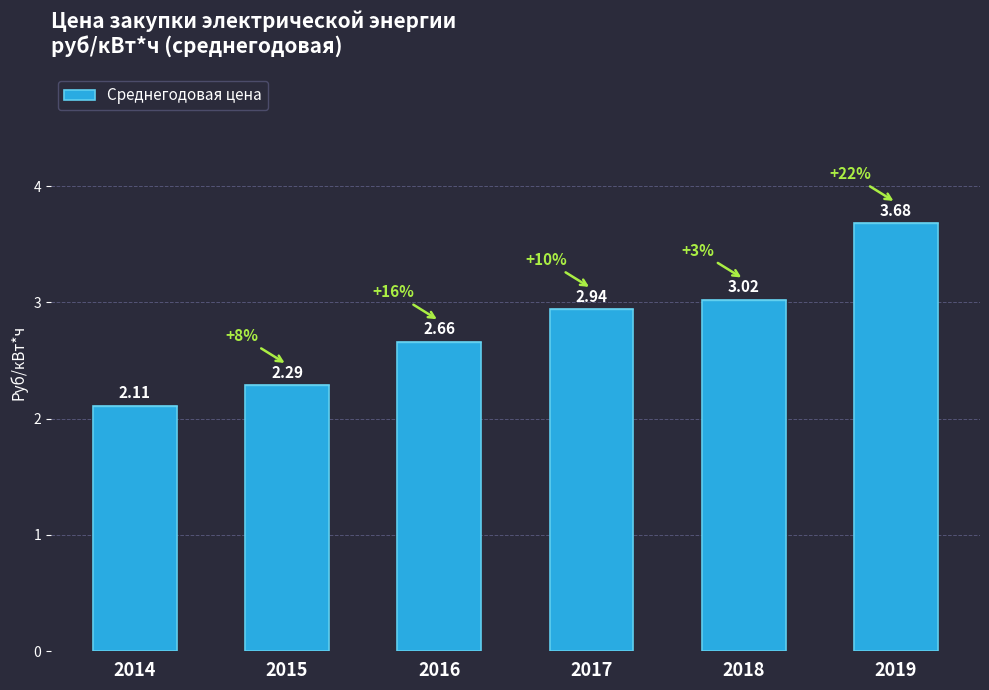

Count the number of data series in this chart.

1